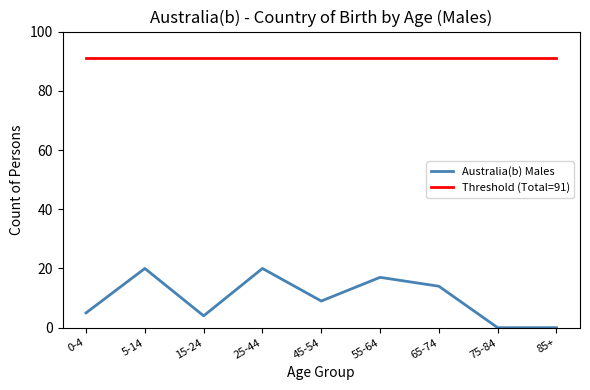

Does the chart have visible grid lines?

No